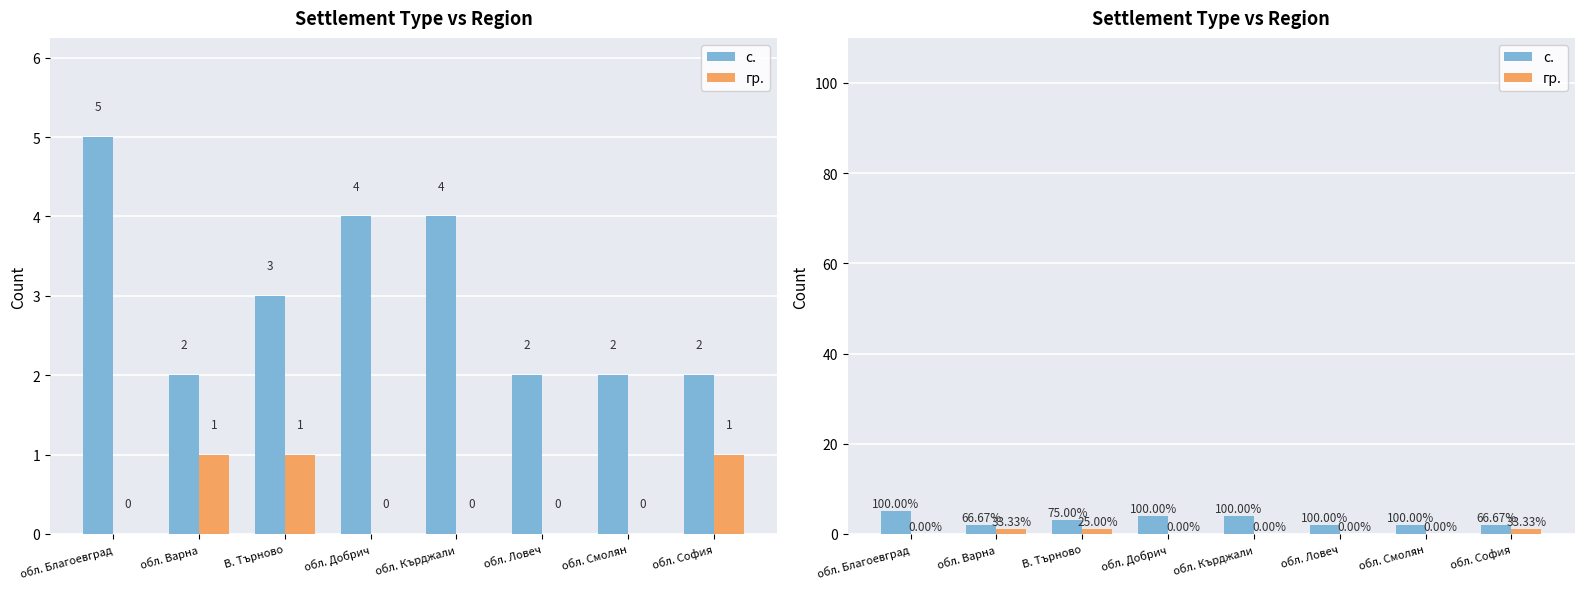

At how many categories does at least one series exceed 3?

3